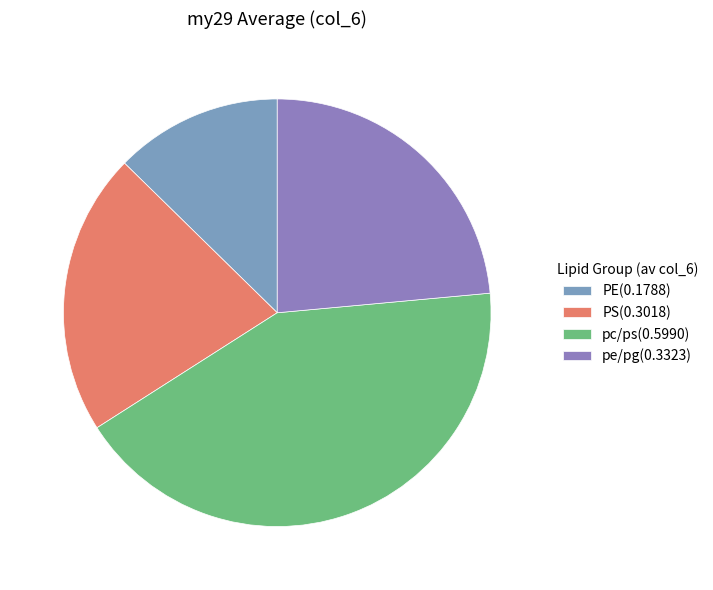

Is it true that pc/ps is 54% of the pie?

False